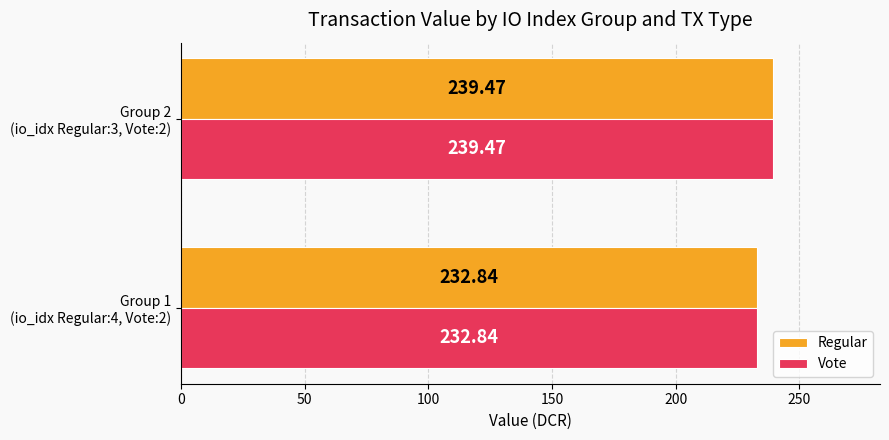

At which category is the sum across all series the highest?

Group 2
(io_idx Regular:3, Vote:2)